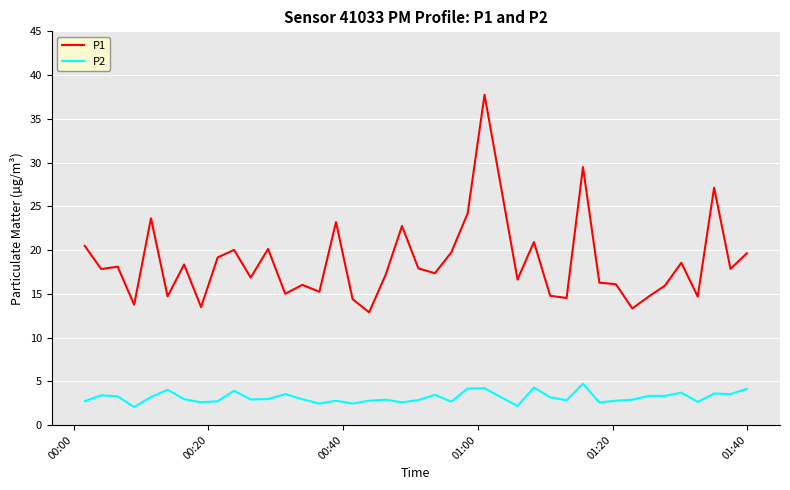

Which series has the largest range (max minus min)?

P1